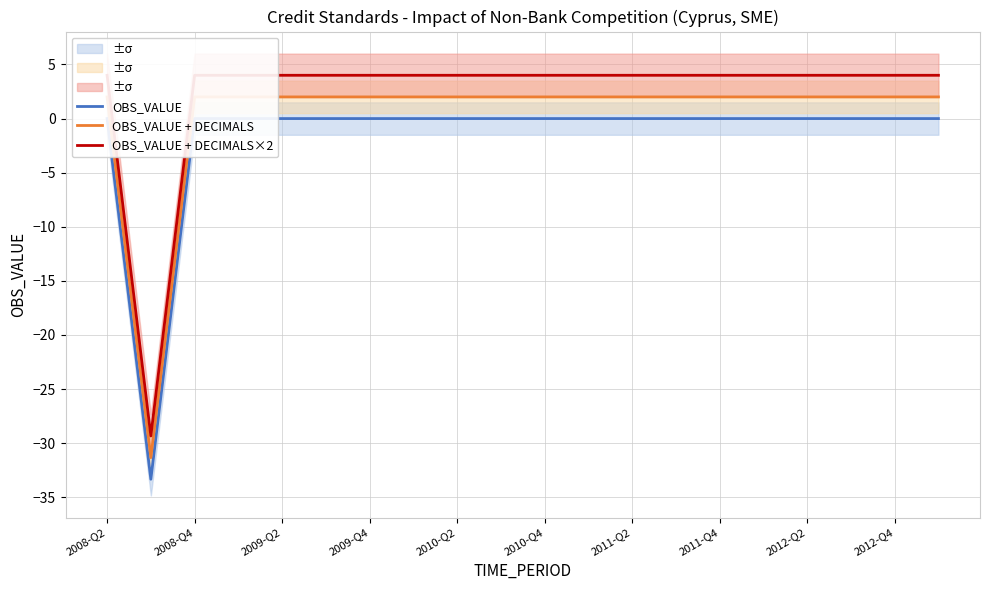

Is this an area chart (filled region under the line)?

No